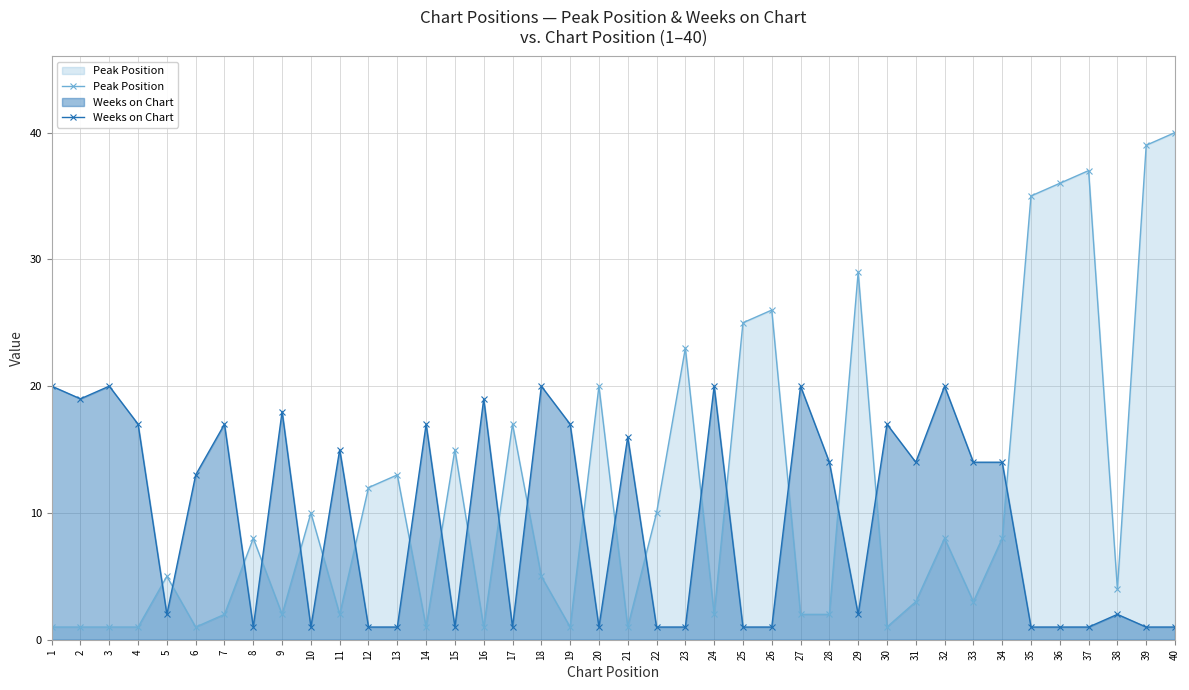

What is the sum of all Weeks on Chart values?

383